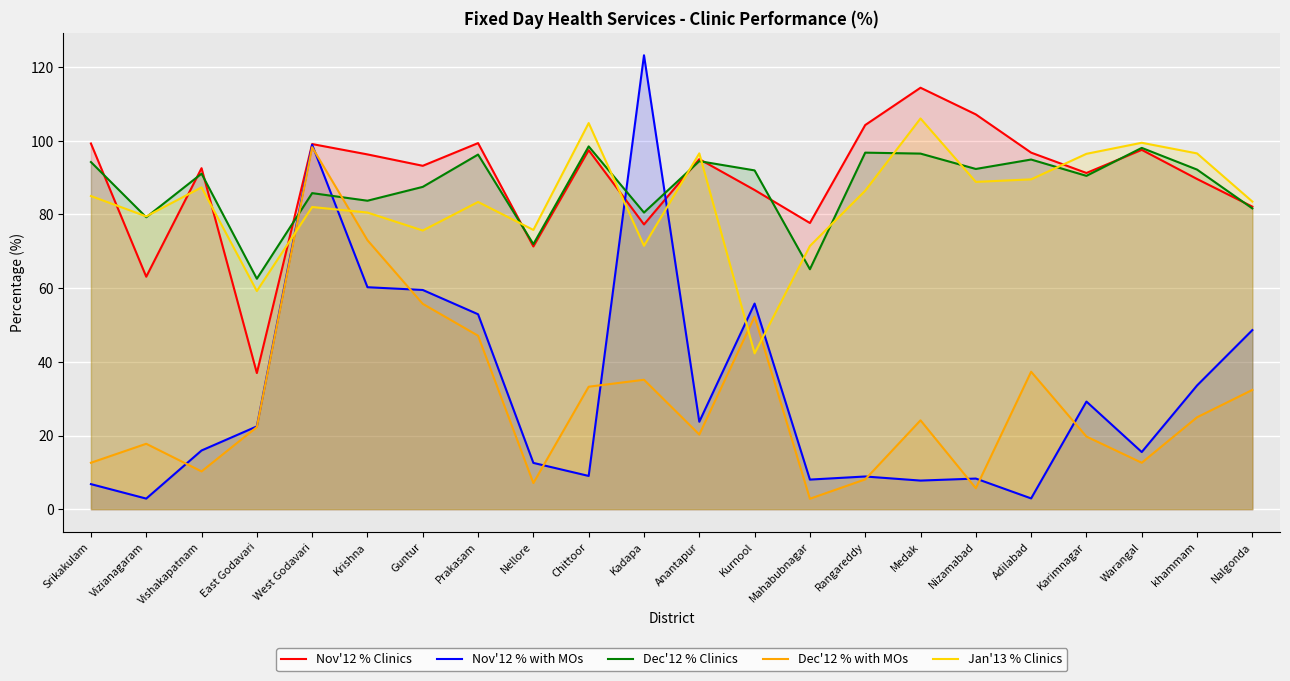

What is the difference between the second highest and second lowest values in the Dec'12 % Clinics series?

32.9